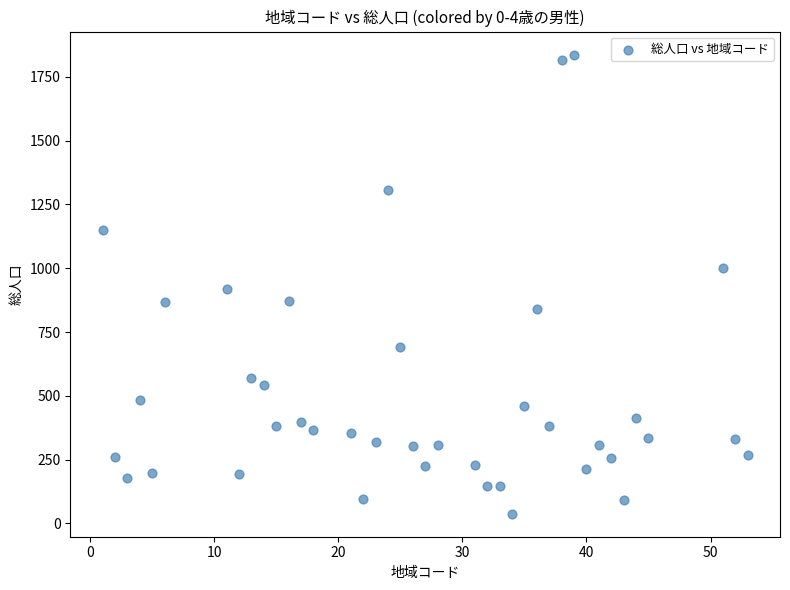

What is the range of Y values (max minus min)?

1799